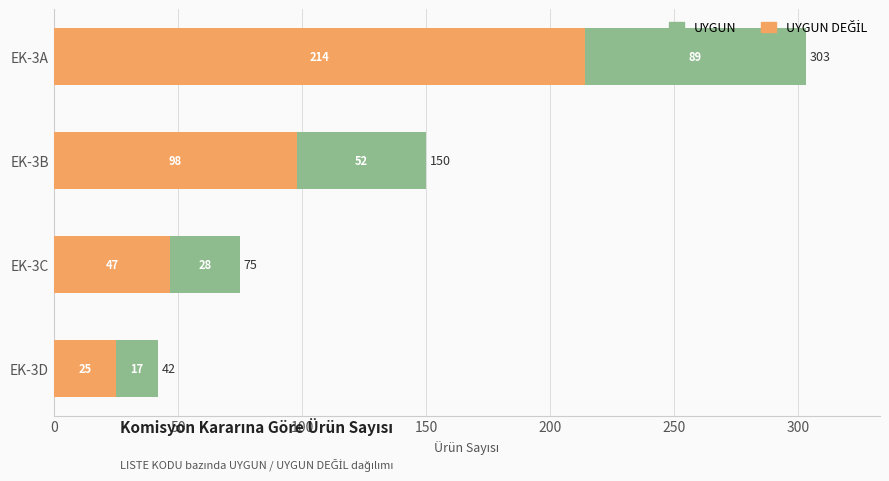

At which category is the sum across all series the highest?

EK-3A